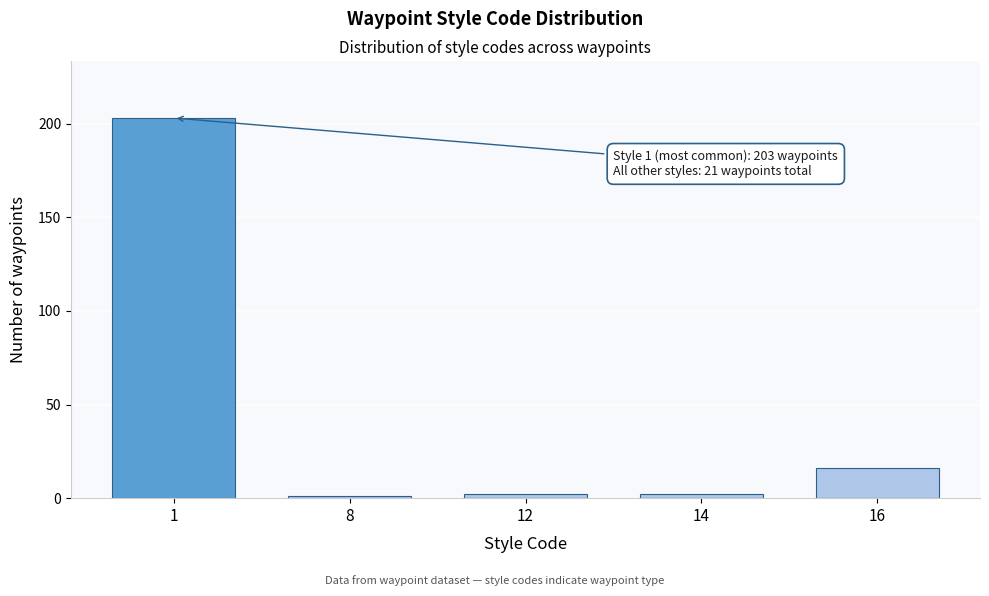

Reading right to left, extract all data points from this chart.

16	2	2	1	203